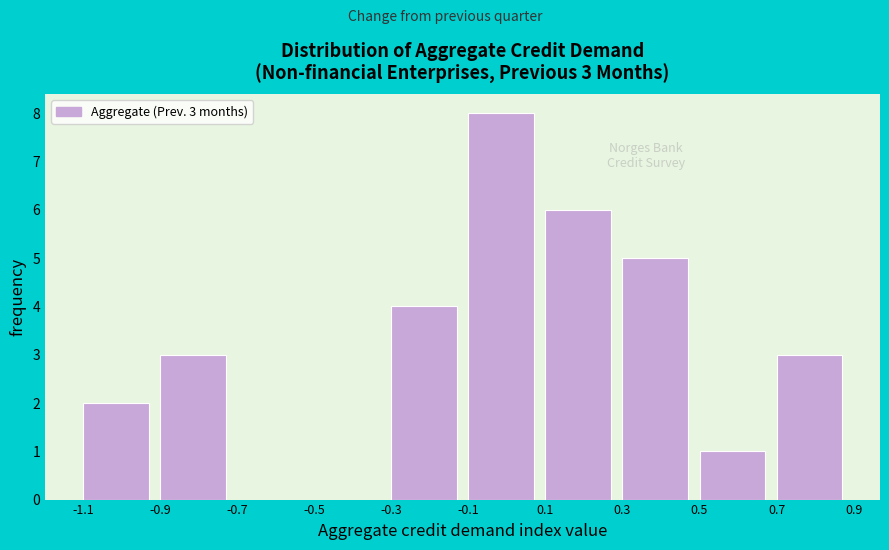

Approximately how many times larger is the value at 0.3 compared to 0.7?

1.7